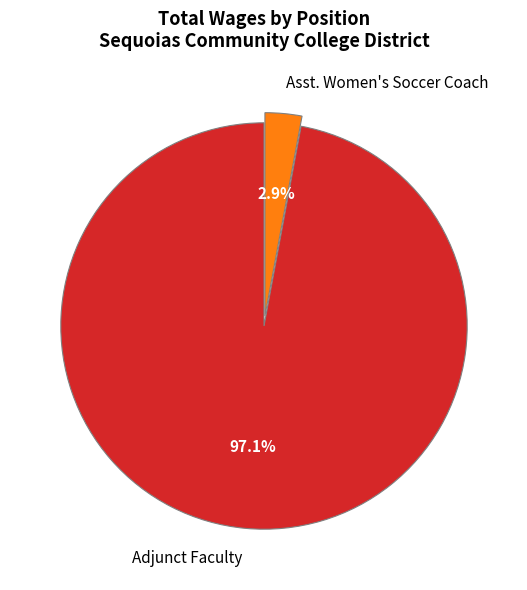

What percentage is NOT represented by Asst. Women's Soccer Coach?

97.1%